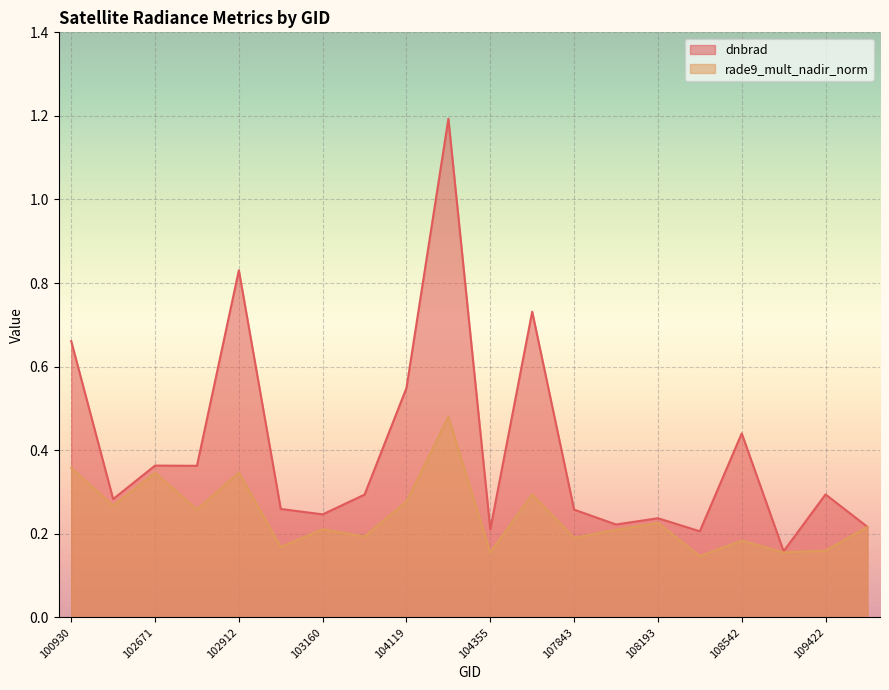

How many interior local valleys does the dnbrad series have?

7